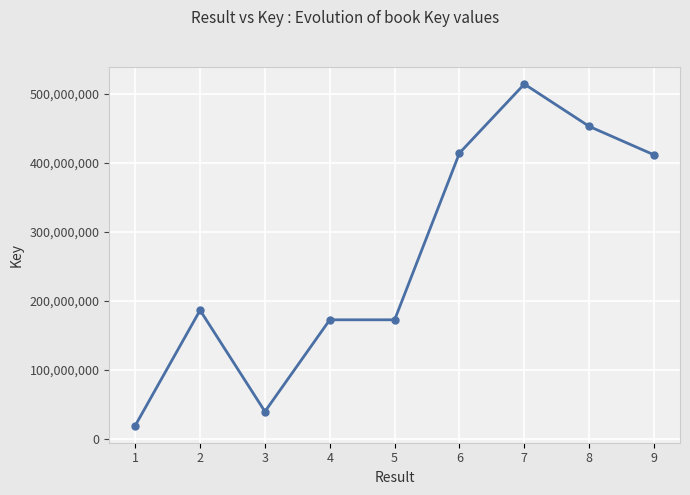

What is the approximate value at 7, to the nearest 10?

514146070